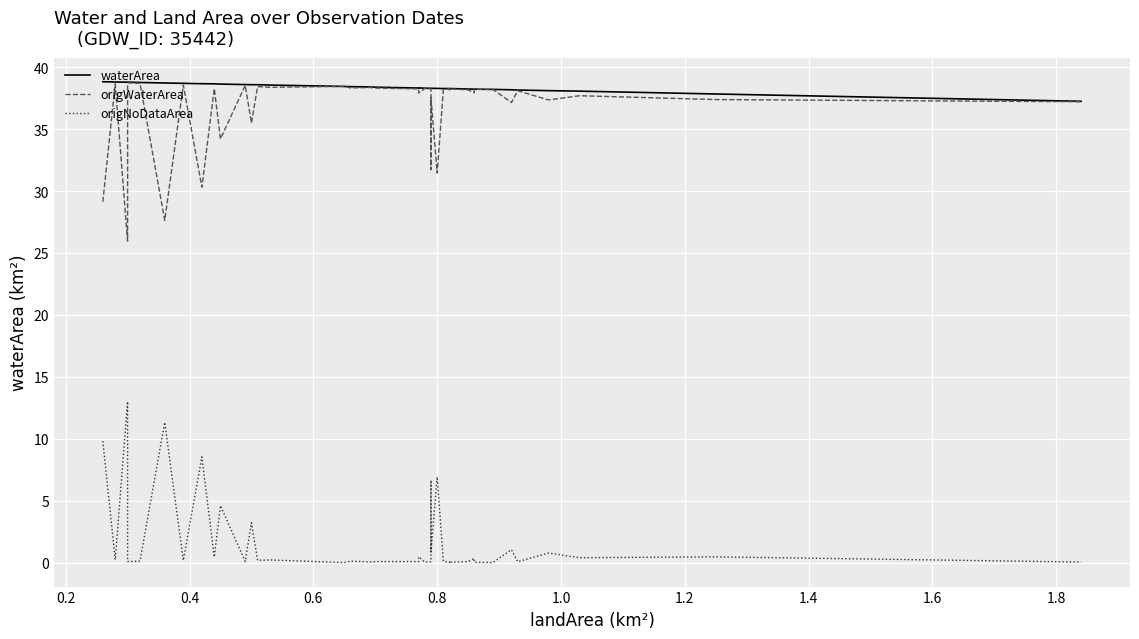

What is the maximum value shown in the chart?

38.8